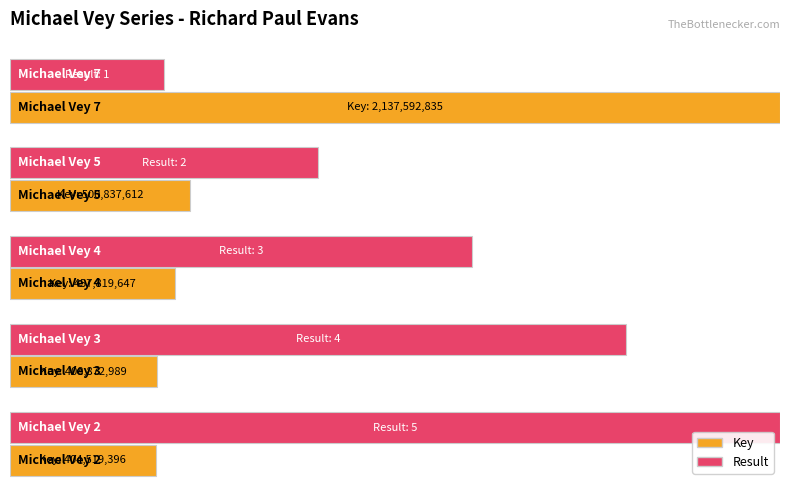

How many groups of bars are there?

5